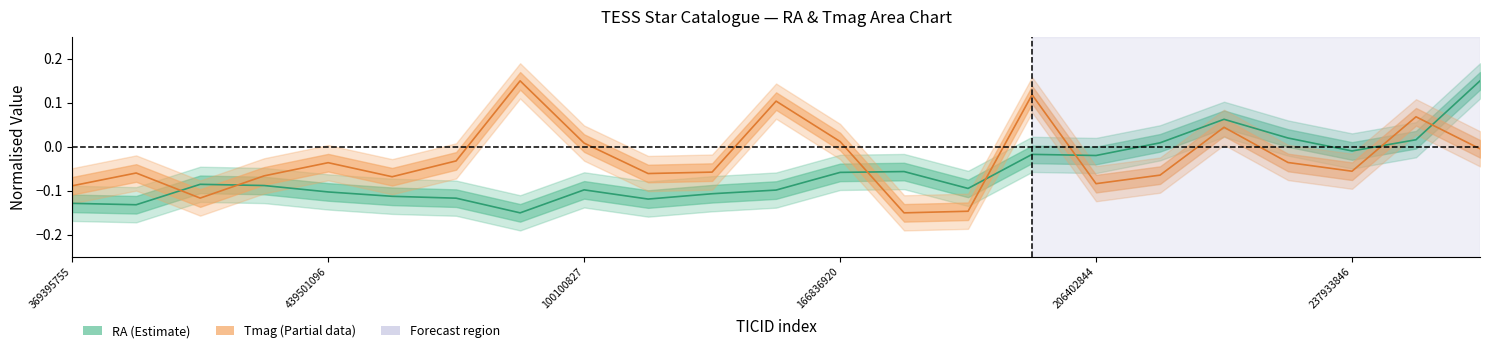

Which has a higher value, 20 or 6?

20